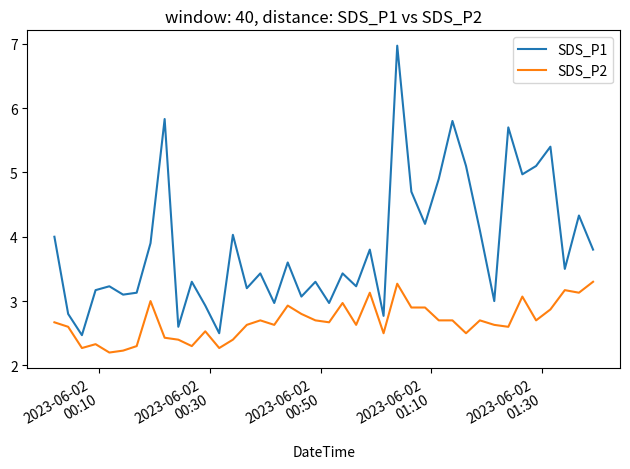

How many lines are shown in the chart?

2